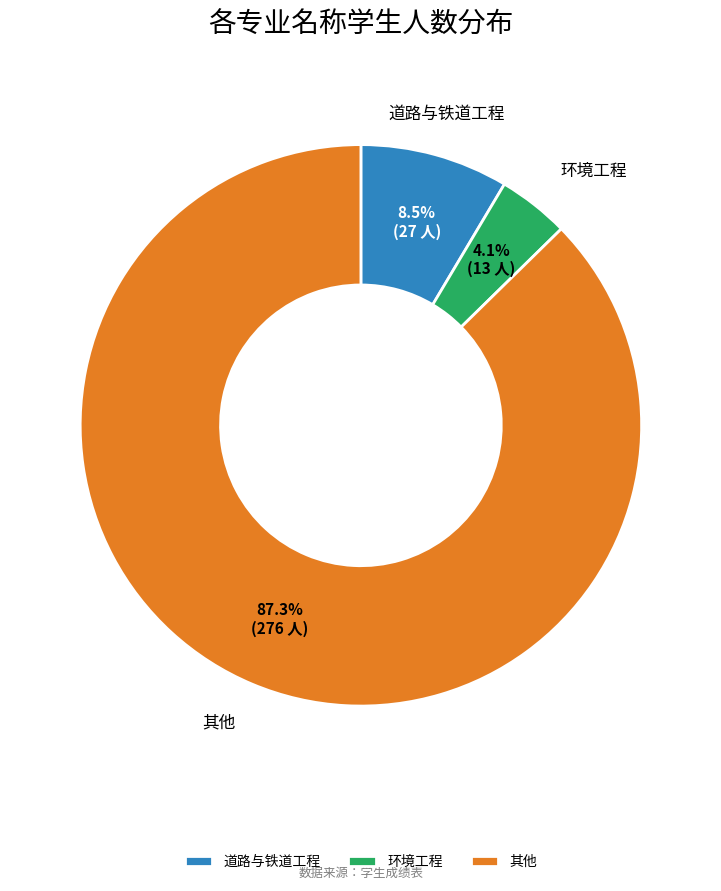

Rank the categories by value from lowest to highest.

环境工程, 道路与铁道工程, 其他